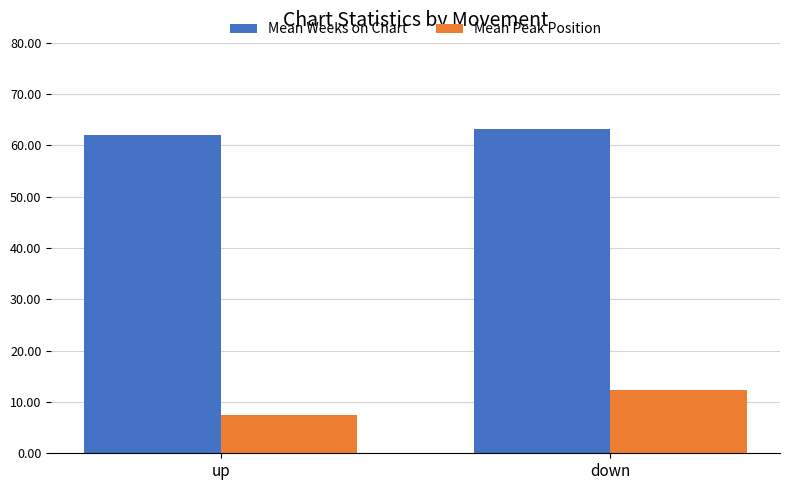

Which category has the lowest value in the Mean Peak Position series?

up